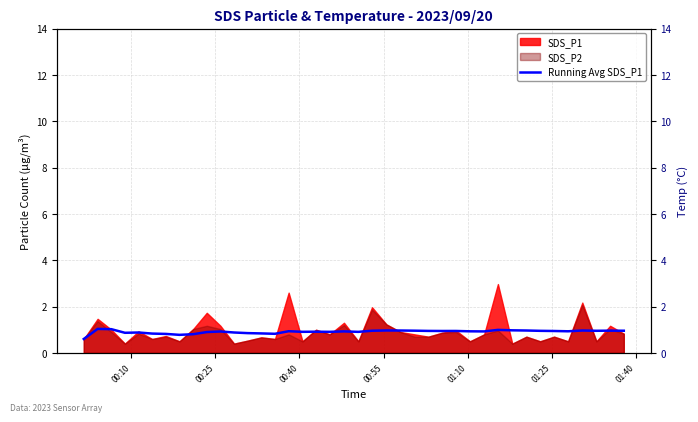

What is the highest value of the Running Avg SDS_P1 series?

1.0